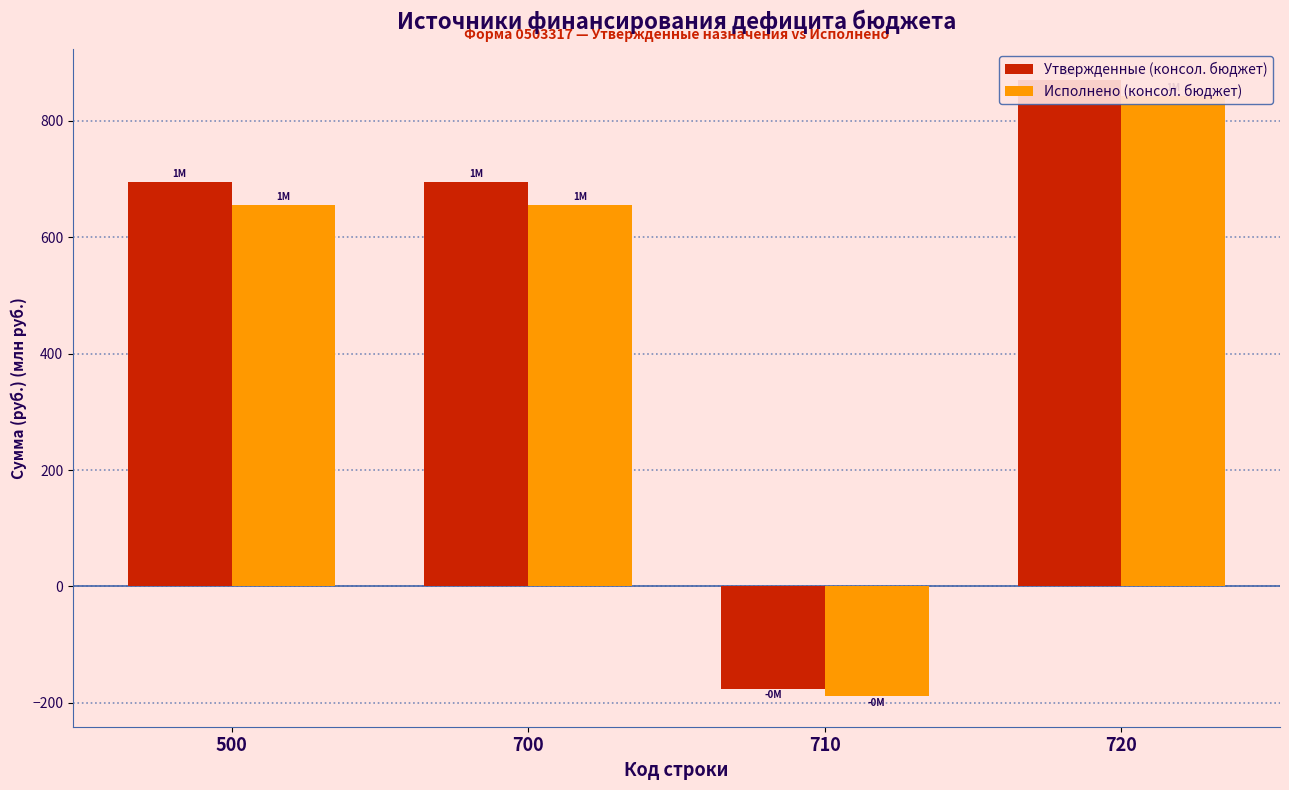

What is the value of the Исполнено (консол. бюджет) bar at the 4th from the left?

842.7